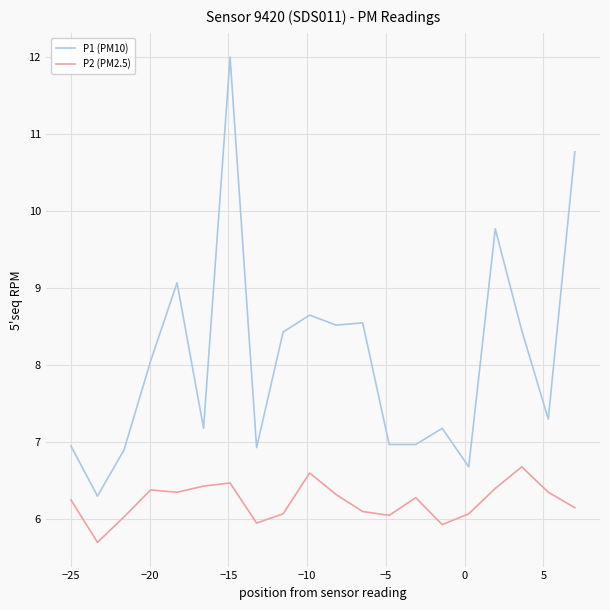

What are all the series names shown in the legend?

P1 (PM10), P2 (PM2.5)